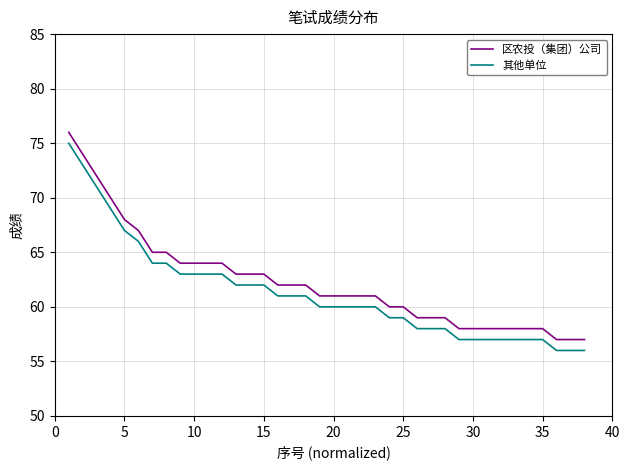

True or false: 其他单位 and 区农投（集团）公司 intersect in this chart.

False